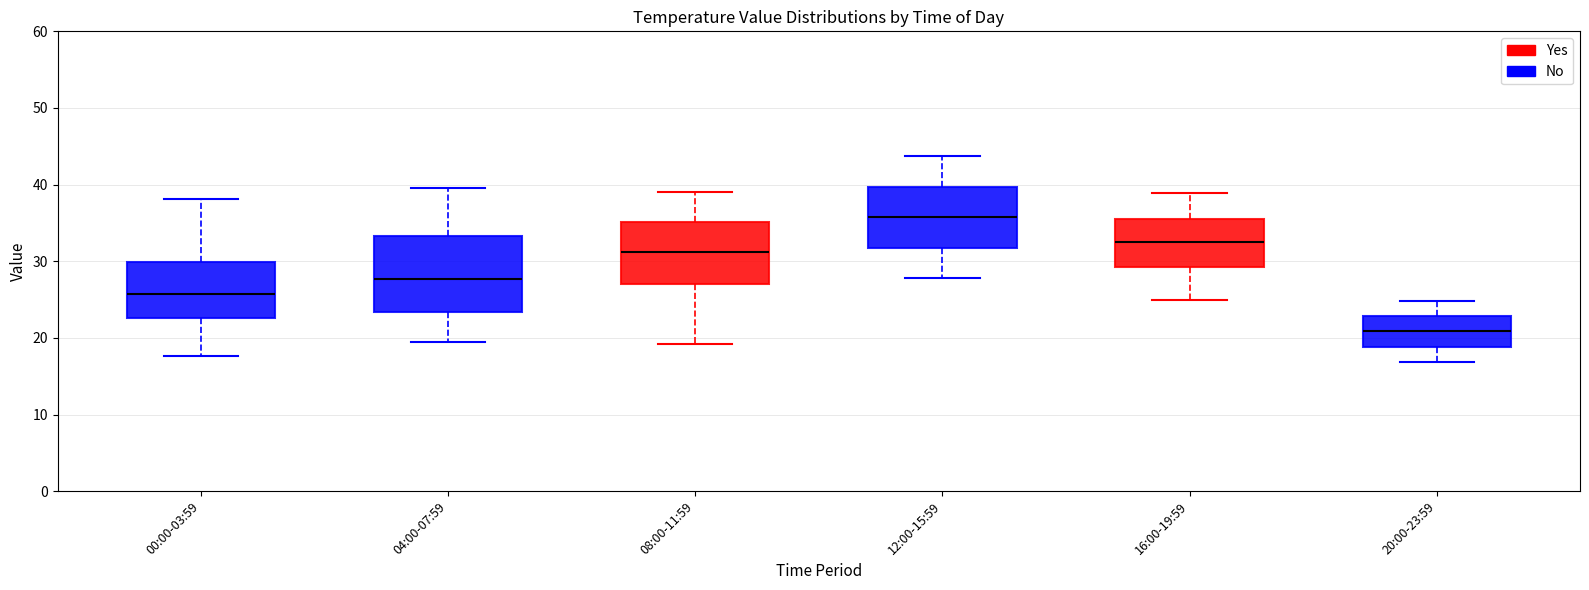

Reading left to right, read every box against the y-axis: the position of its median line, the range the box covers, and the ends of its whiskers. The values are not printed on the chart, so give them approximately, as read against the axis.

00:00-03:59: median 26, box 23 to 30, whiskers 18 to 38
04:00-07:59: median 28, box 23 to 33, whiskers 20 to 40
08:00-11:59: median 31, box 27 to 35, whiskers 19 to 39
12:00-15:59: median 36, box 32 to 40, whiskers 28 to 44
16:00-19:59: median 32, box 29 to 36, whiskers 25 to 39
20:00-23:59: median 21, box 19 to 23, whiskers 17 to 25